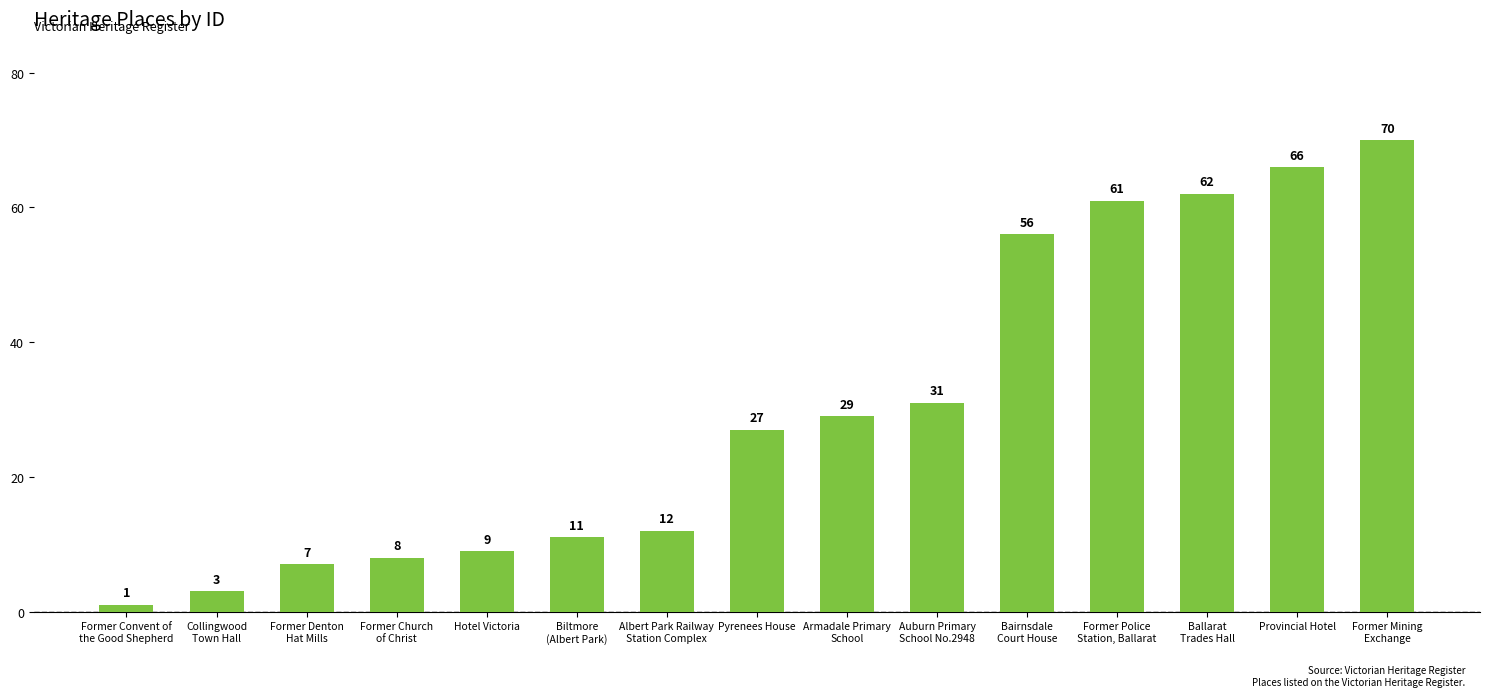

How many distinct data groups are displayed?

1